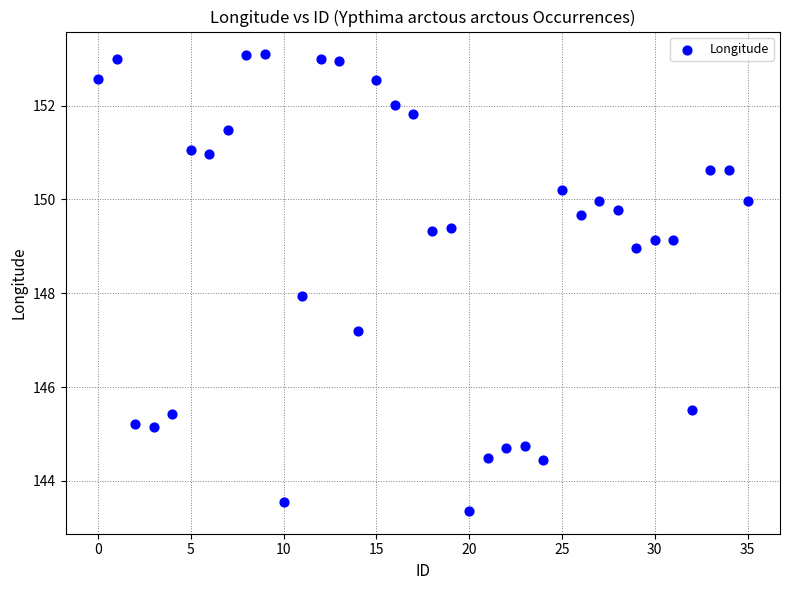

How many data points are displayed?

36